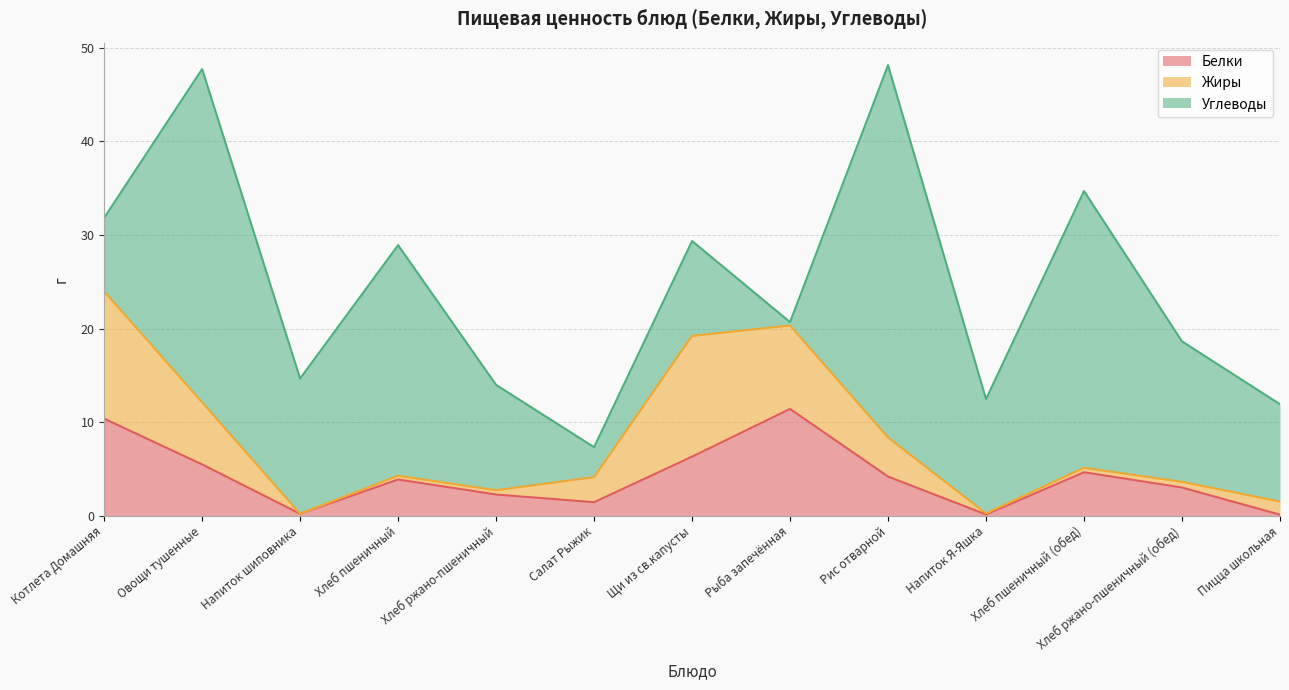

Count the number of categories in the chart.

13